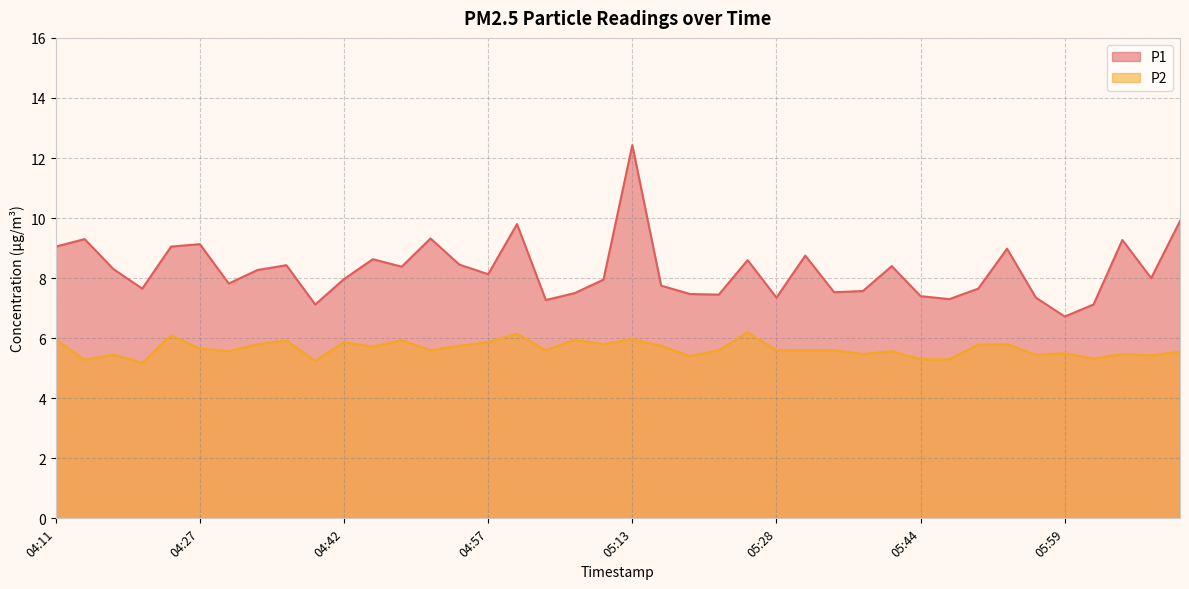

What is the total value across all series at 04:51?

14.9